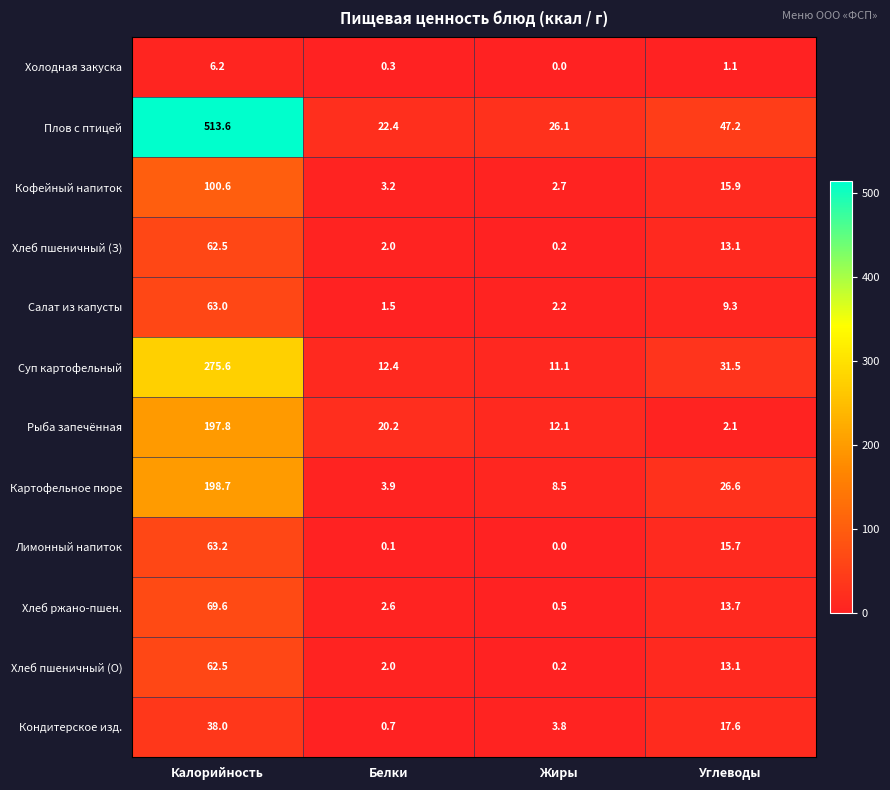

At which category is the sum across all series the highest?

Калорийность